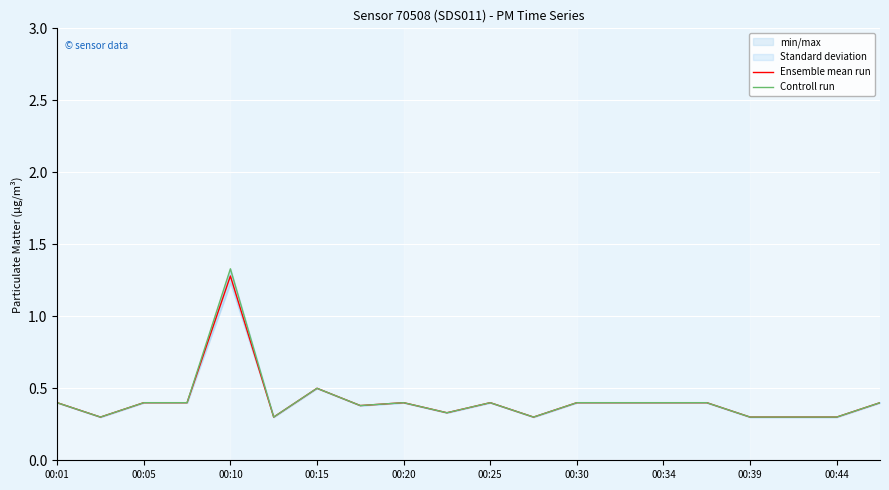

Which category has the highest value in the Controll run series?

00:10